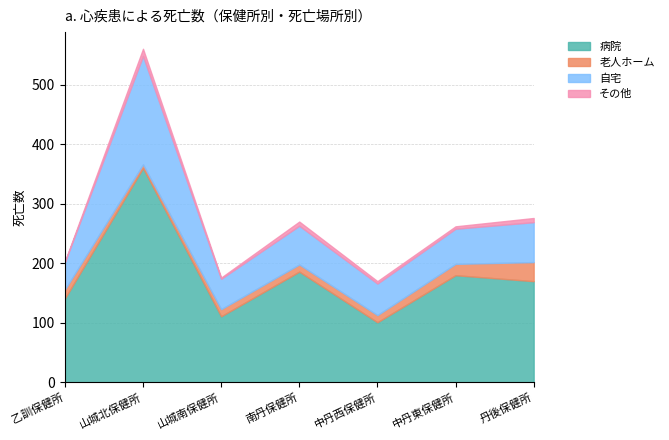

What is the value of the その他 point at the 2nd from the left?

12